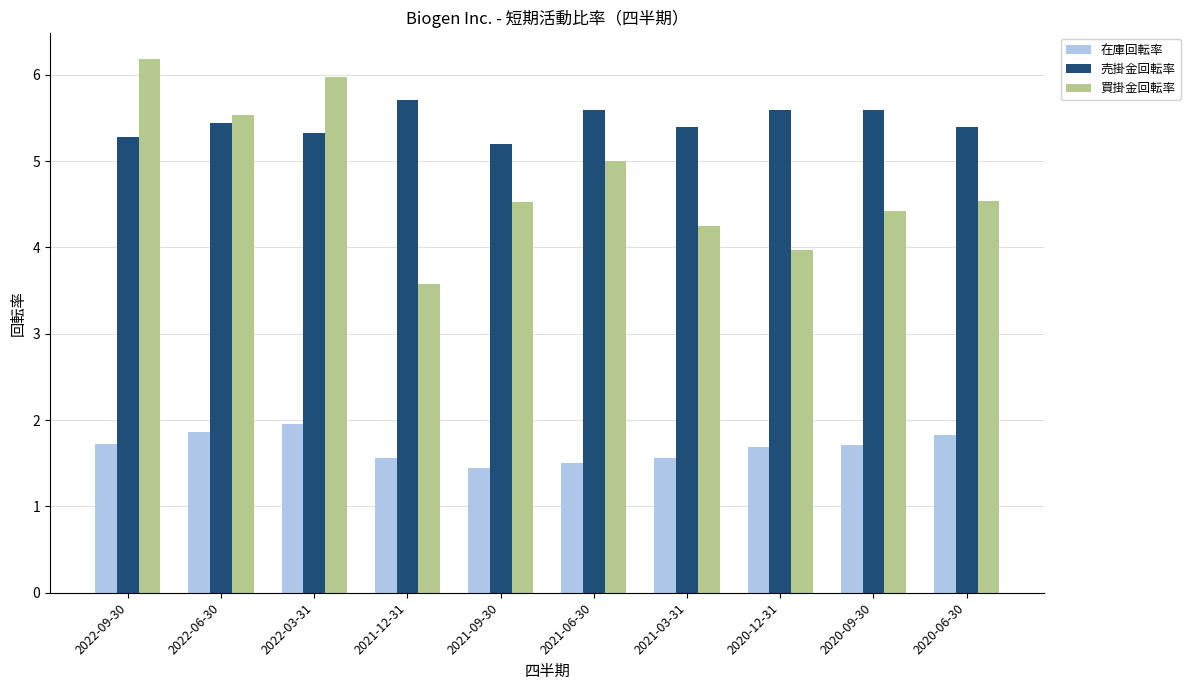

What is the difference between the maximum and minimum values in the 売掛金回転率 series?

0.5